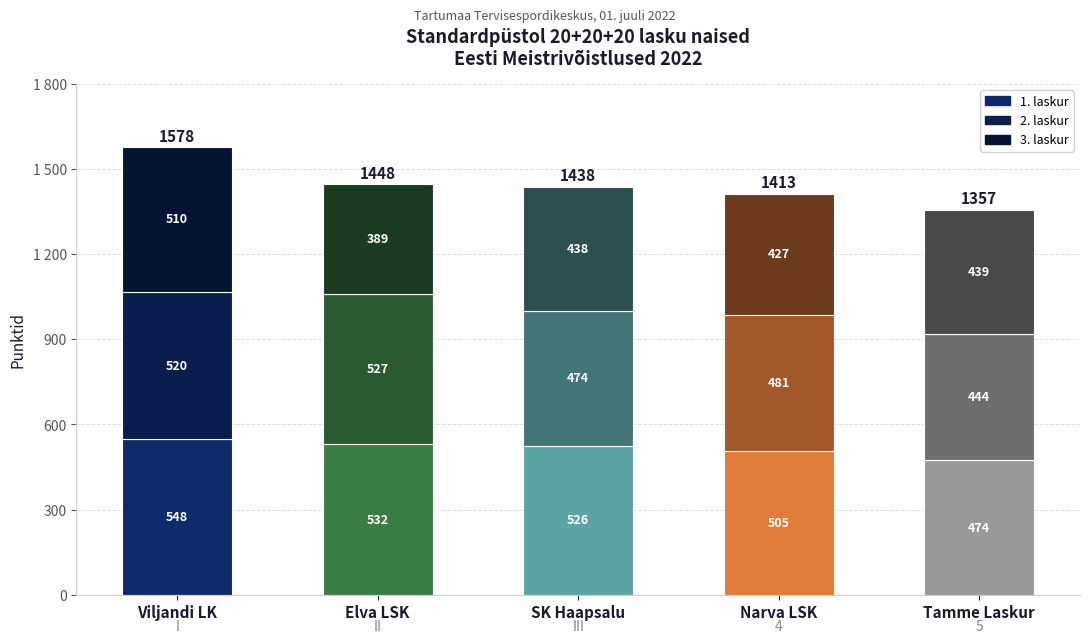

What are all the series names shown in the legend?

1. laskur, 2. laskur, 3. laskur